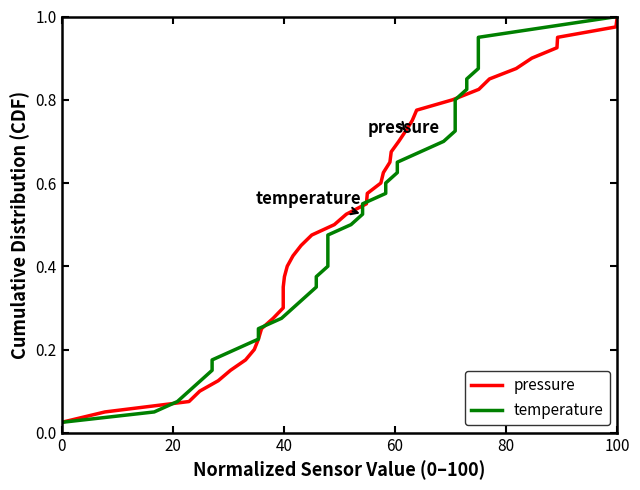

What is the maximum value for temperature?

1.0